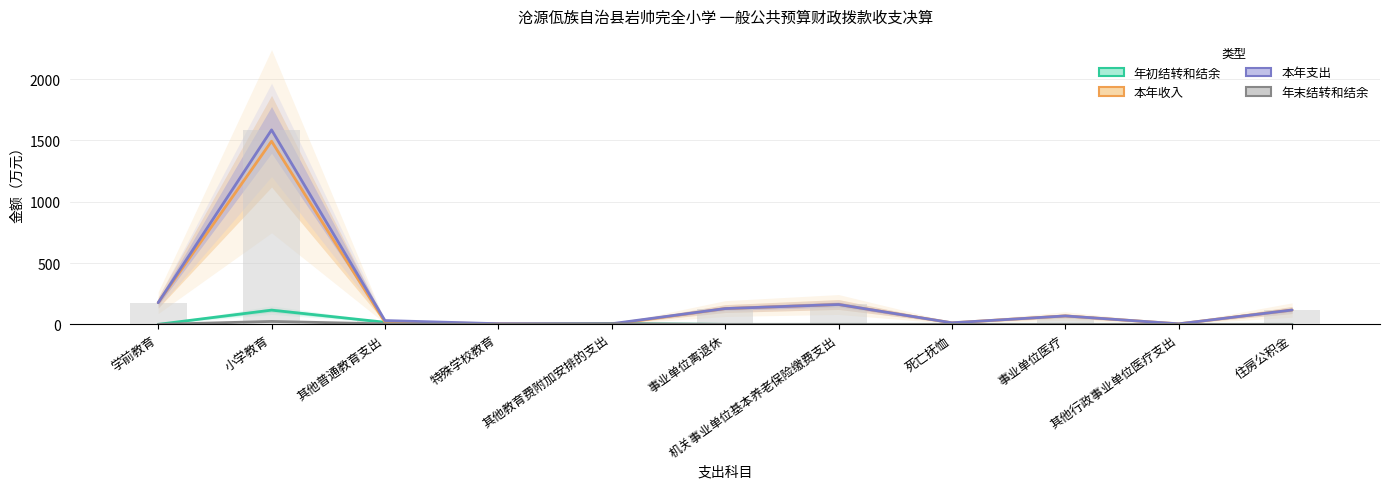

Reading right to left, transcribe all the data shown in this chart.

年初结转和结余: 住房公积金=0.0	其他行政事业单位医疗支出=0.0	事业单位医疗=0.0	死亡抚恤=0.0	机关事业单位基本养老保险缴费支出=0.0	事业单位离退休=0.0	其他教育费附加安排的支出=5.2	特殊学校教育=0.0	其他普通教育支出=17.2	小学教育=116.0	学前教育=0.0
本年收入: 住房公积金=116.9	其他行政事业单位医疗支出=4.2	事业单位医疗=68.7	死亡抚恤=12.6	机关事业单位基本养老保险缴费支出=162.0	事业单位离退休=128.7	其他教育费附加安排的支出=0.0	特殊学校教育=5.2	其他普通教育支出=17.9	小学教育=1493.4	学前教育=176.6
本年支出: 住房公积金=116.9	其他行政事业单位医疗支出=4.2	事业单位医疗=68.7	死亡抚恤=12.6	机关事业单位基本养老保险缴费支出=162.0	事业单位离退休=128.7	其他教育费附加安排的支出=5.2	特殊学校教育=5.2	其他普通教育支出=31.1	小学教育=1585.6	学前教育=176.6
年末结转和结余: 住房公积金=0.0	其他行政事业单位医疗支出=0.0	事业单位医疗=0.0	死亡抚恤=0.0	机关事业单位基本养老保险缴费支出=0.0	事业单位离退休=0.0	其他教育费附加安排的支出=5.2	特殊学校教育=0.0	其他普通教育支出=3.9	小学教育=23.8	学前教育=0.0